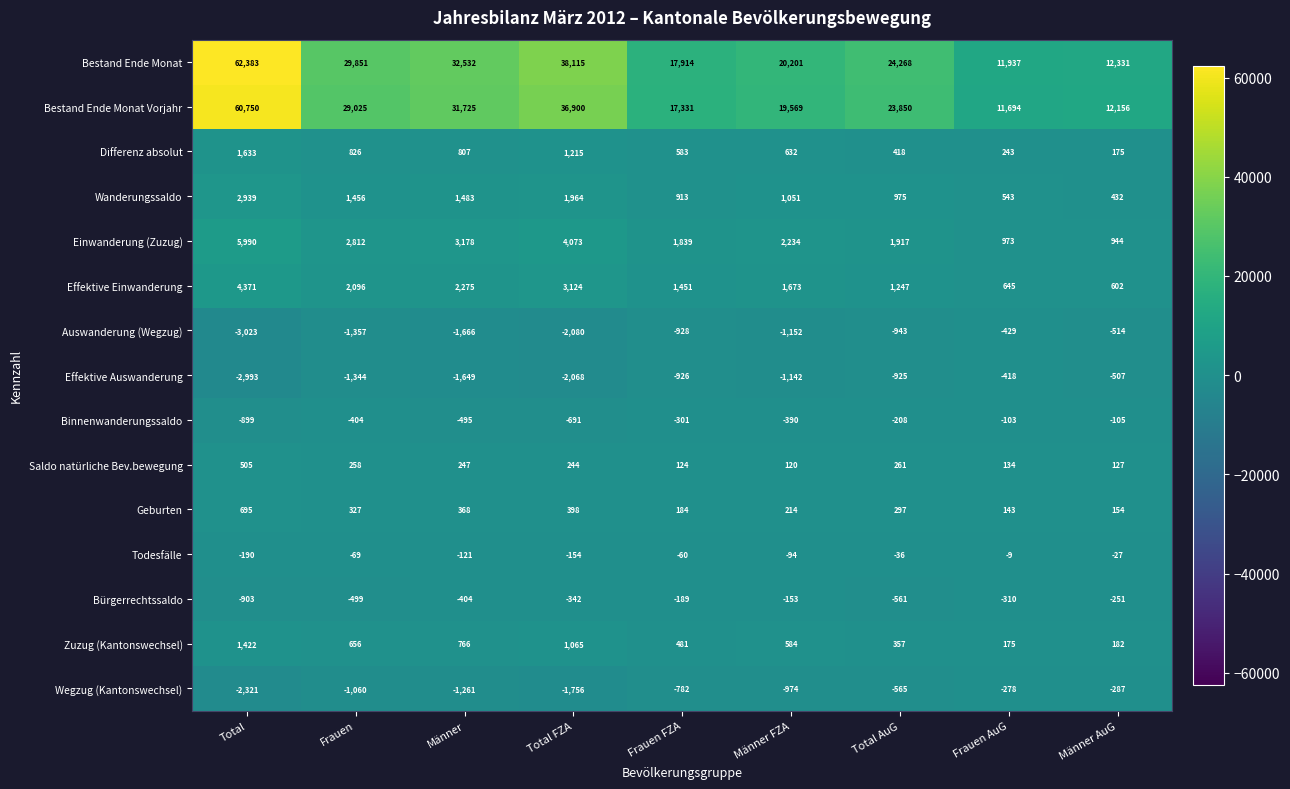

Rank the series by their maximum value, from lowest to highest.

Auswanderung (Wegzug), Effektive Auswanderung, Wegzug (Kantonswechsel), Bürgerrechtssaldo, Binnenwanderungssaldo, Todesfälle, Saldo natürliche Bev.bewegung, Geburten, Zuzug (Kantonswechsel), Differenz absolut, Wanderungssaldo, Effektive Einwanderung, Einwanderung (Zuzug), Bestand Ende Monat Vorjahr, Bestand Ende Monat